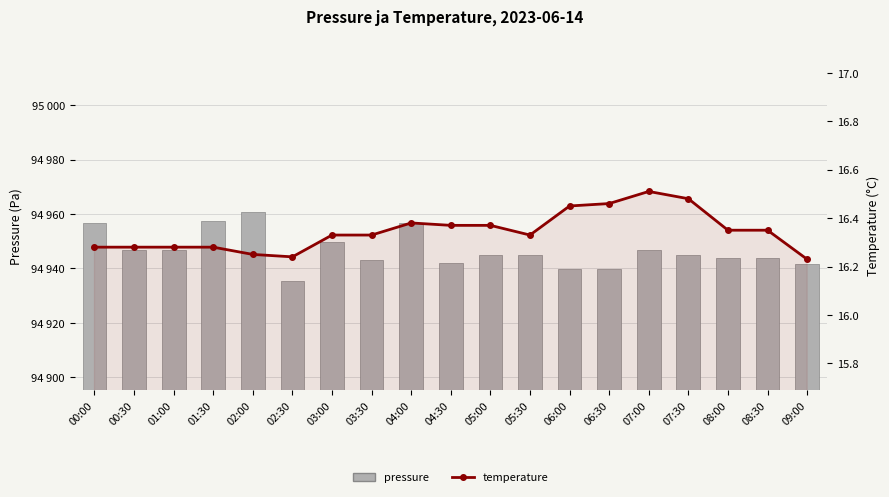

Is it true that pressure equals 162063.6 at 05:30?

False